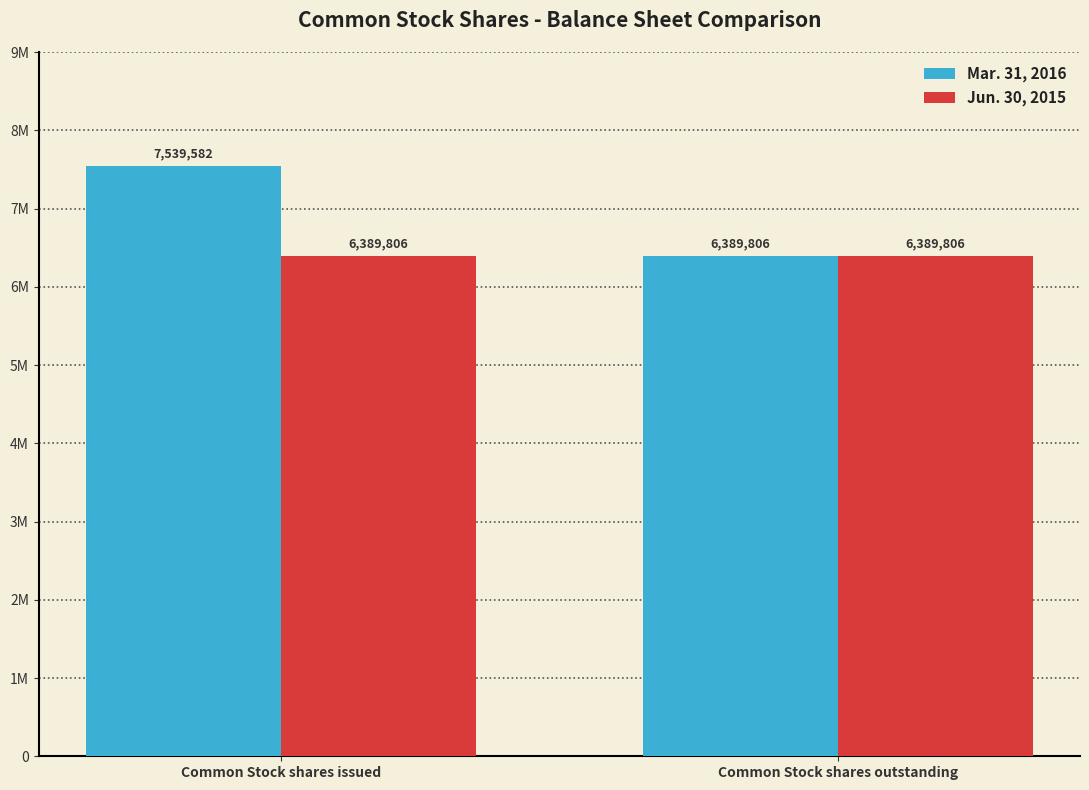

Is it true that Jun. 30, 2015 equals 3869299 at Common Stock shares outstanding?

False